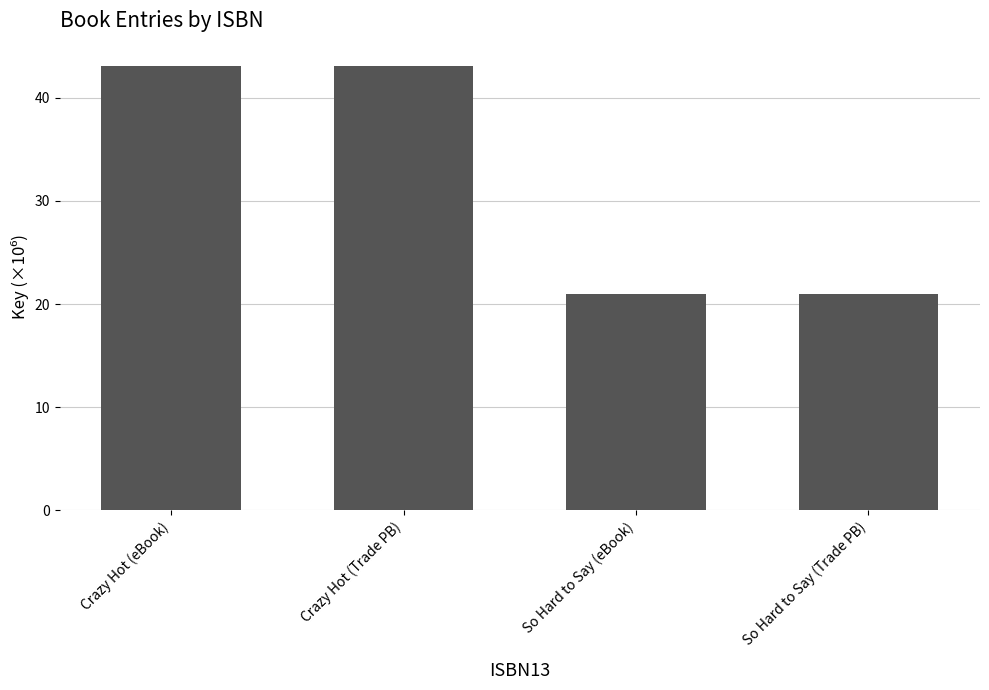

How many bars are there in total?

4